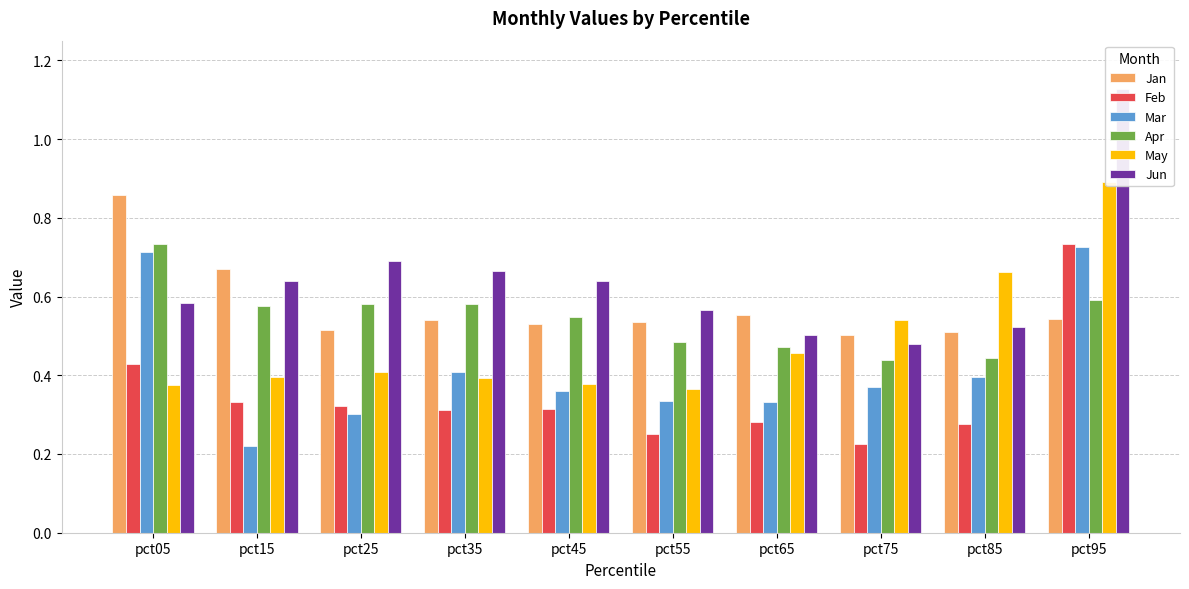

How many Jun values are between 0 and 1?

9